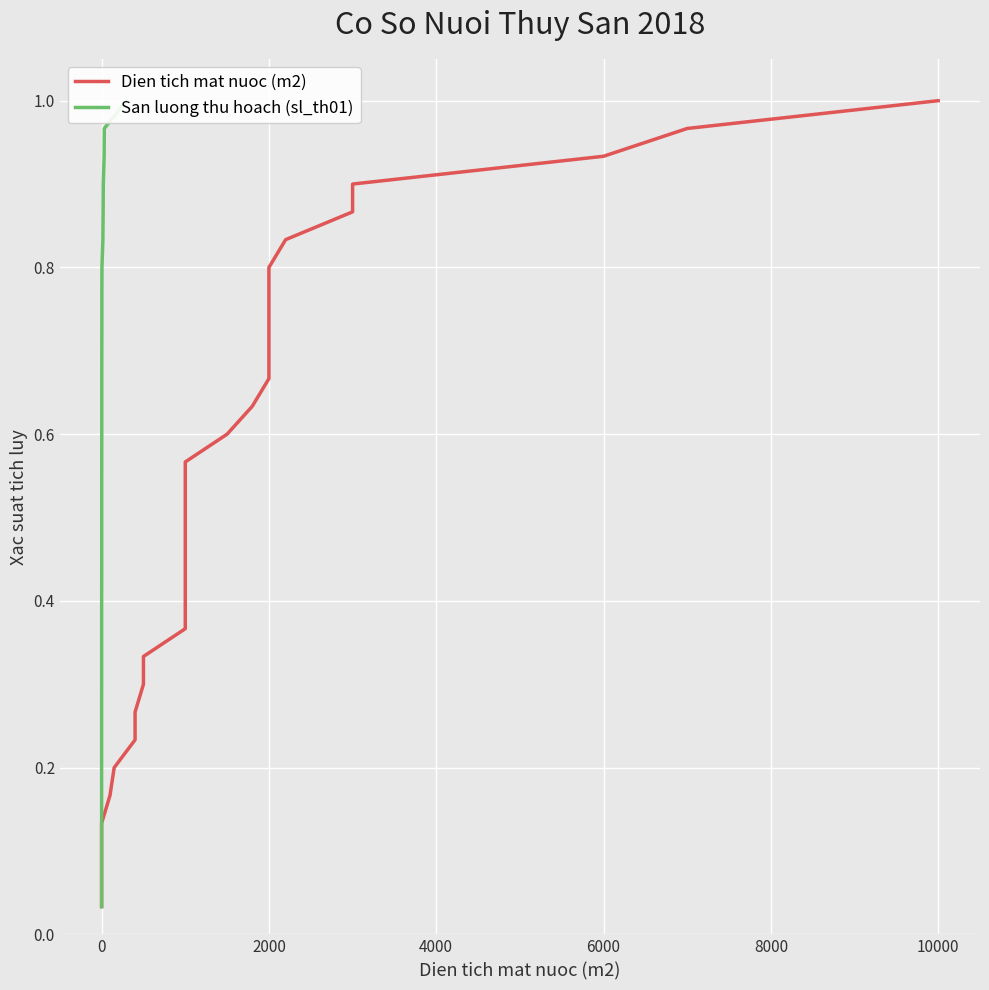

What is the value of the San luong thu hoach (sl_th01) point at the 24th from the left?

0.8